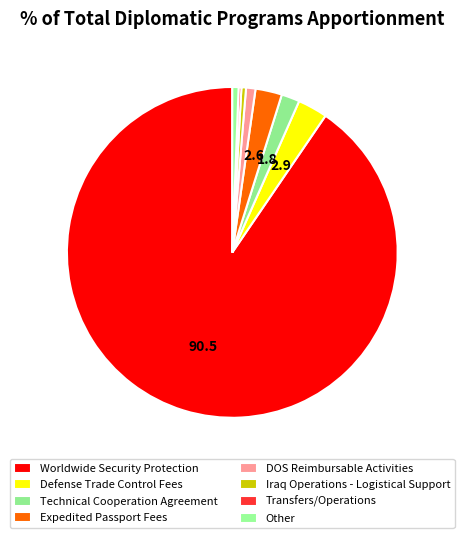

Which category has the smallest portion of the pie?

Transfers/Operations